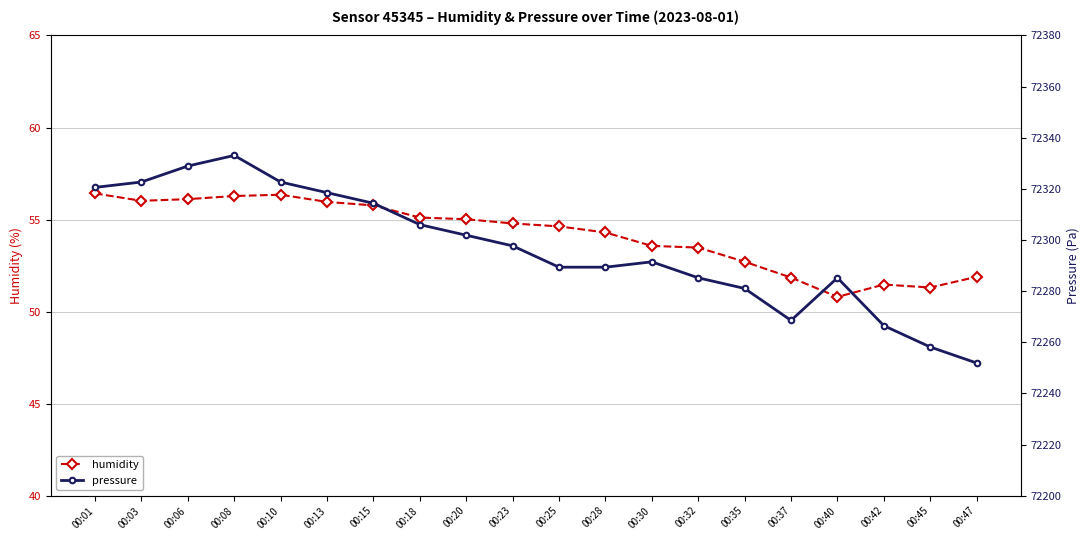

At which category does the chart reach its minimum across all series?

00:40